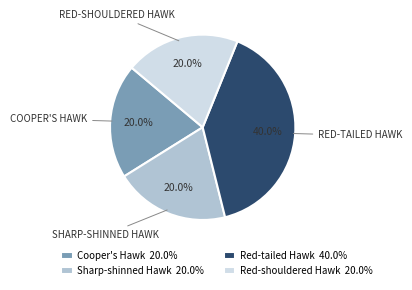

Combined, do Red-tailed Hawk and Red-shouldered Hawk account for over 50%?

Yes